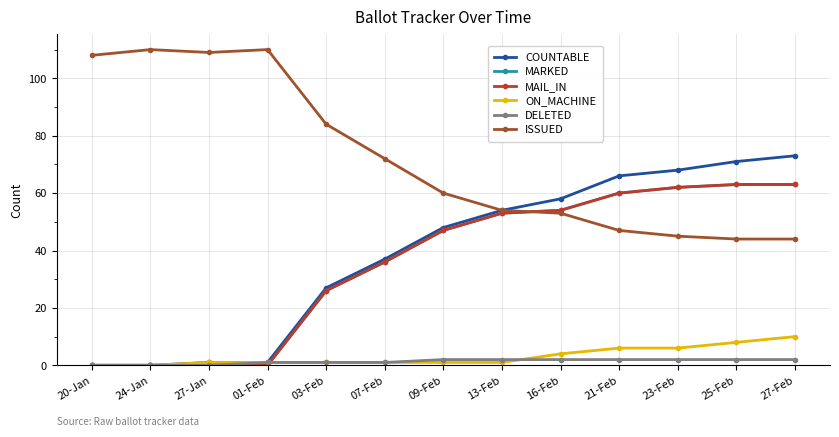

At which category is the sum across all series the highest?

27-Feb